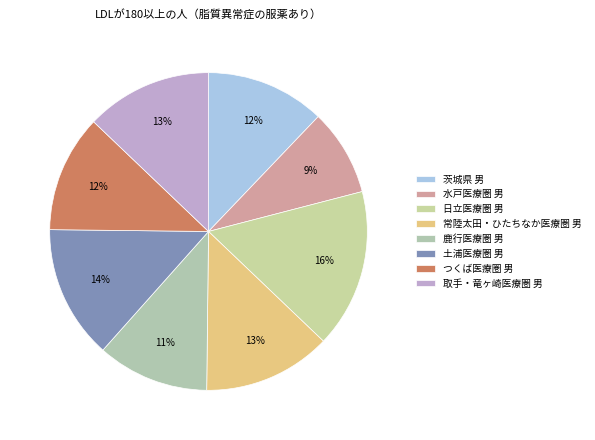

Is 日立医療圏 男 the majority of the pie?

No